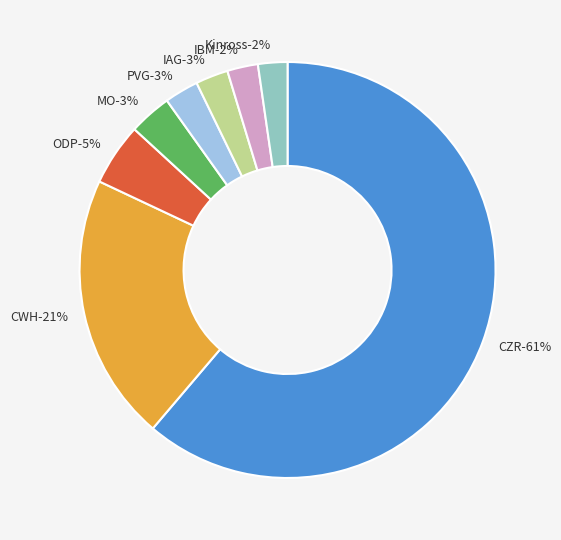

How many segments does this pie chart have?

8